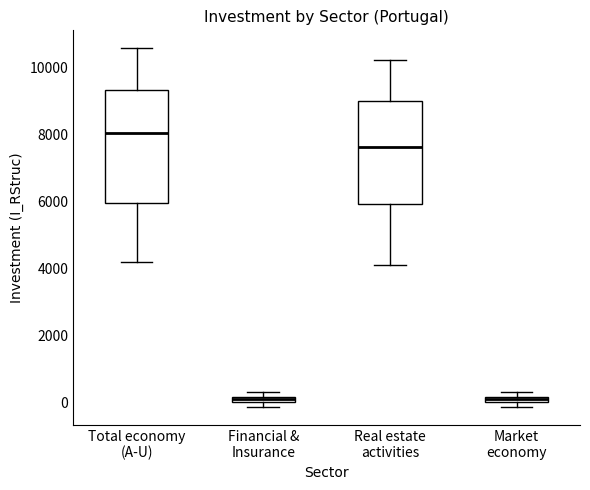

Which box has the highest median line?

Total economy (A-U)